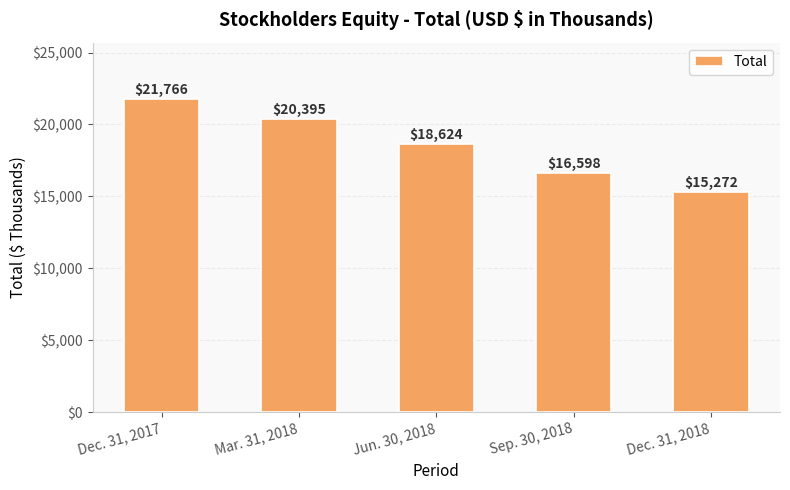

How many values are between 16598 and 20395?

3